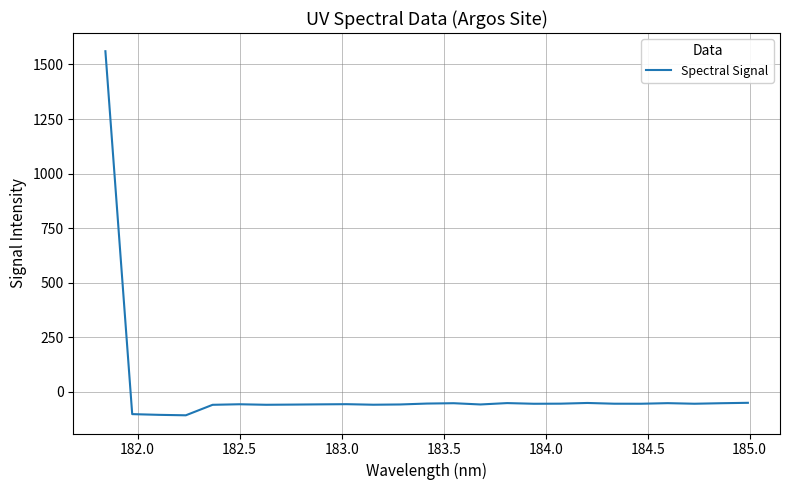

What is the difference between the maximum and minimum values?

1667.5